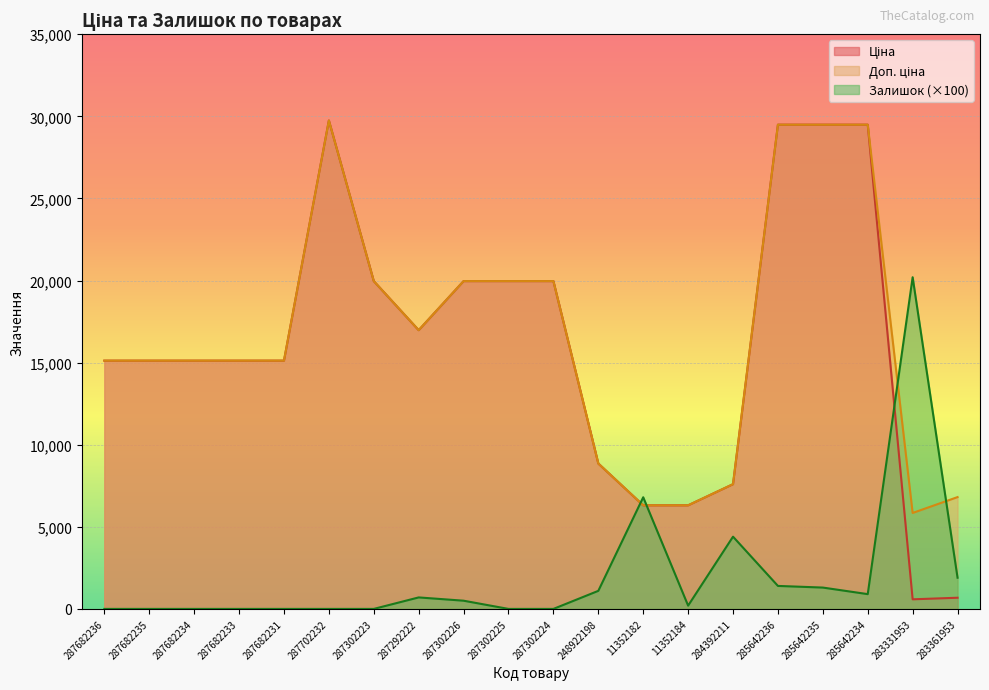

What is the value of the Ціна point at the 6th from the left?

29747.2